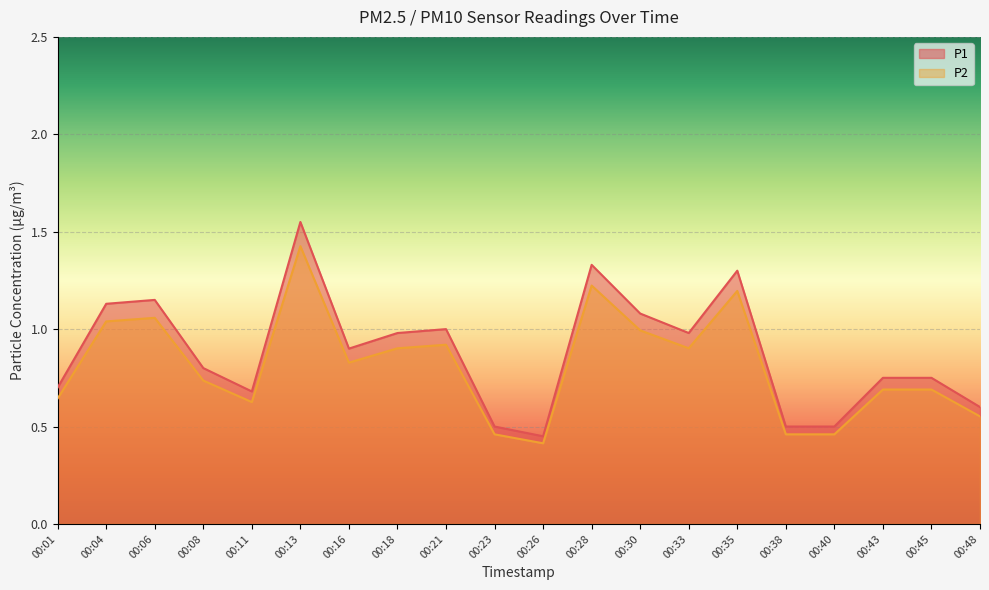

What is the value of the P1 point at the 17th from the left?

0.5